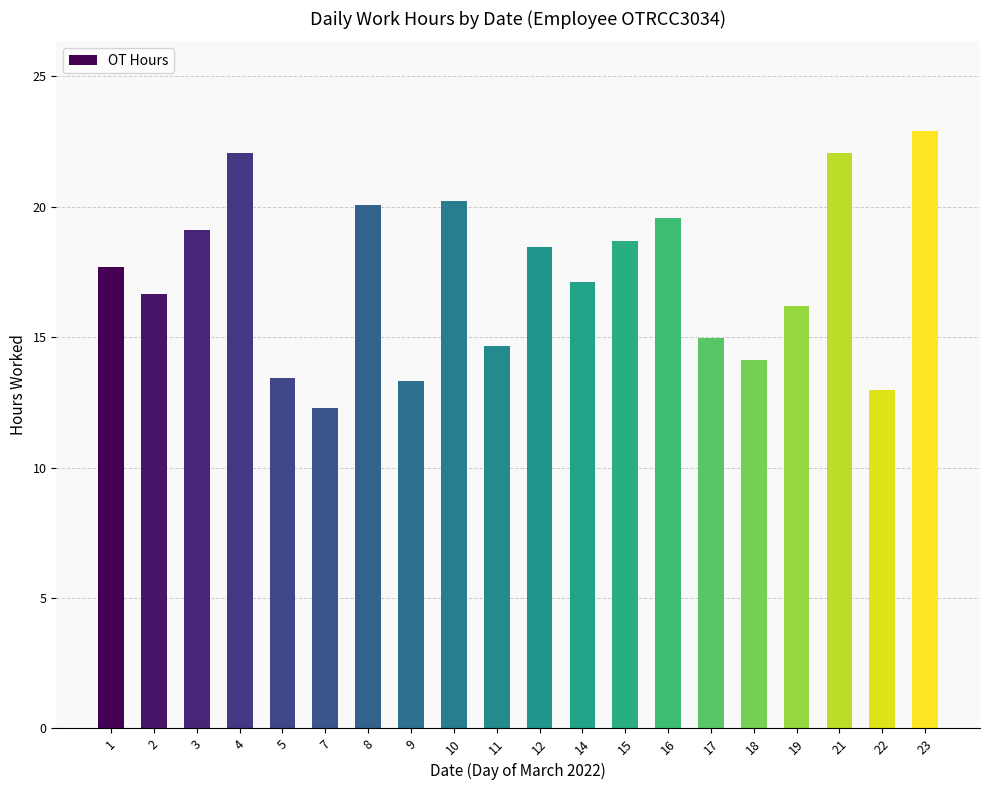

At which category does the chart reach its peak across all series?

23